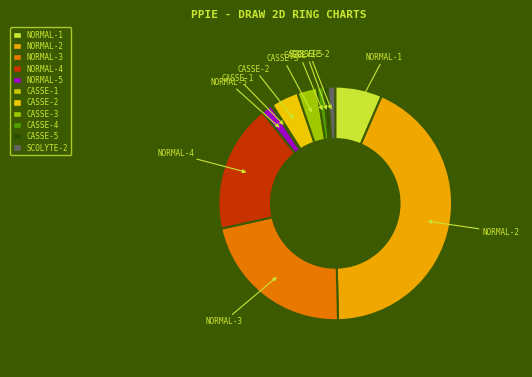

Which slice is the largest?

NORMAL-2